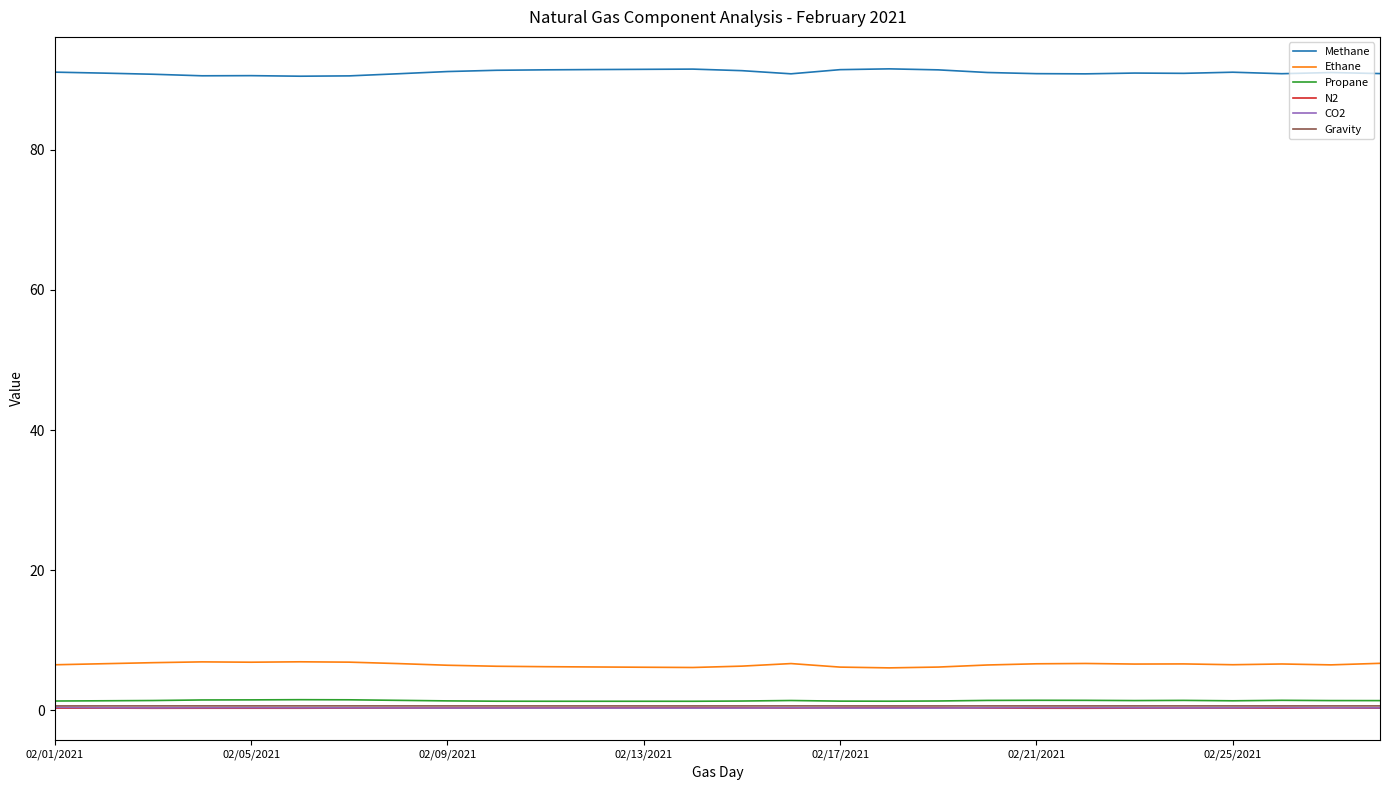

What is the minimum value for Ethane?

6.0